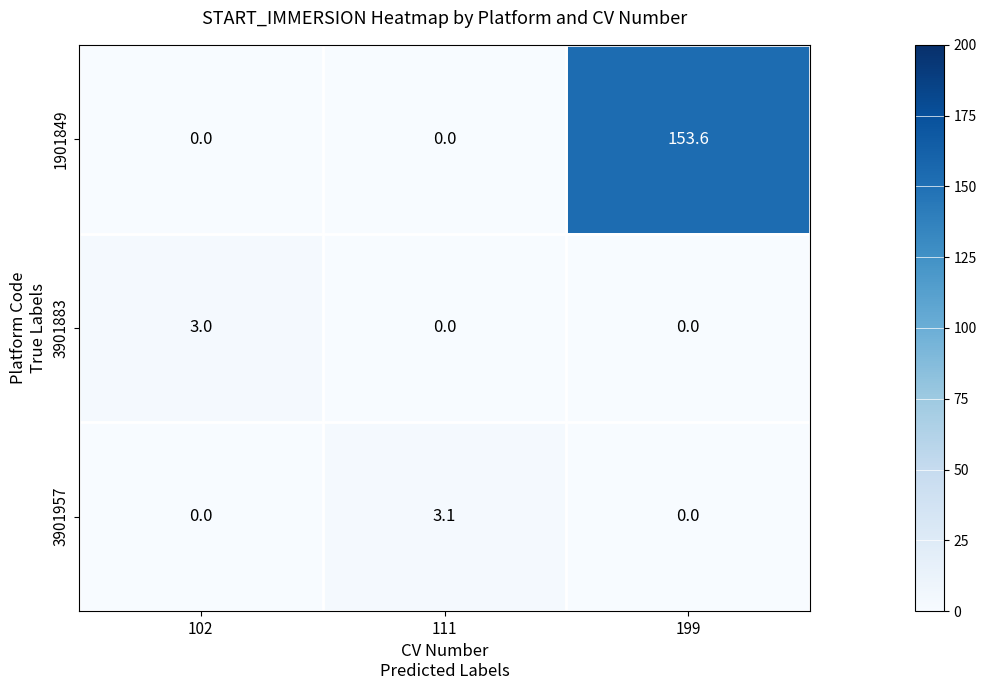

List the series in order of their peak value, highest first.

1901849, 3901957, 3901883